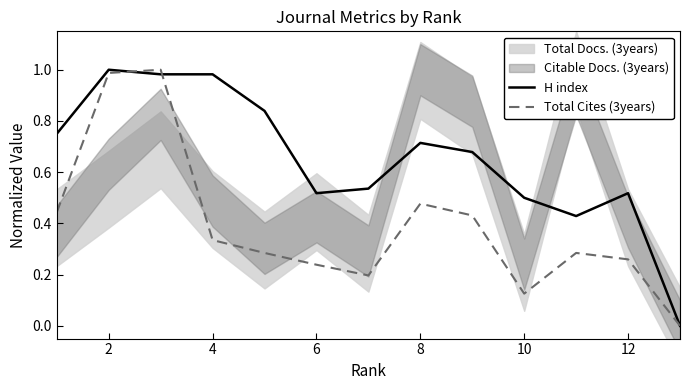

What is the spread (max minus min) of values at 12?

0.3